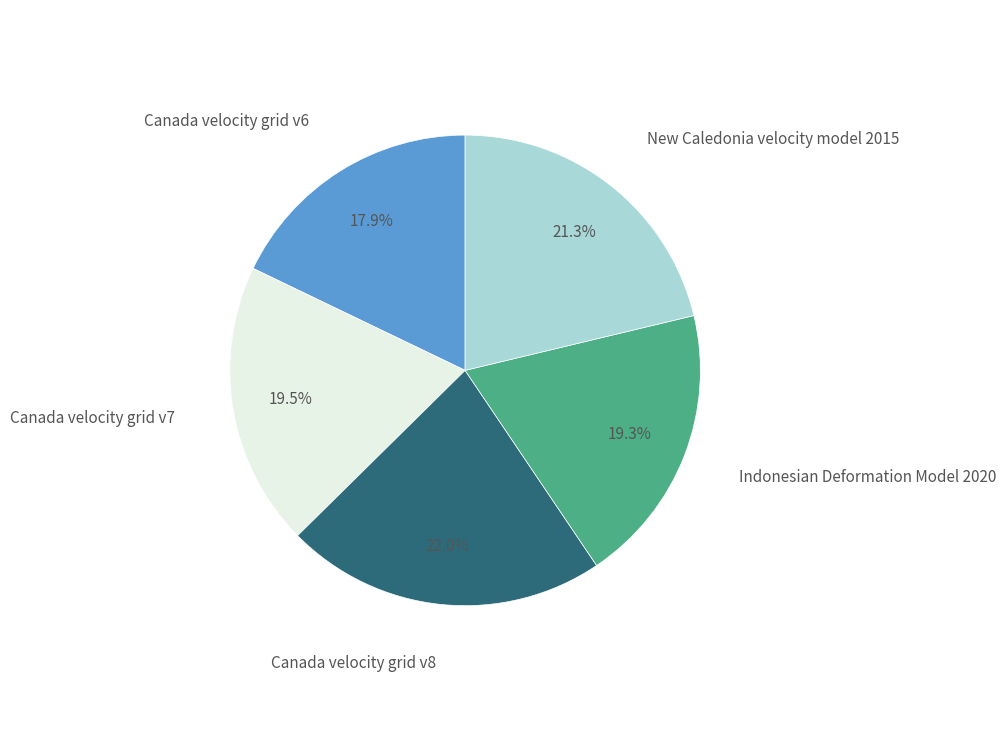

Which slice is the largest?

Canada velocity grid v8